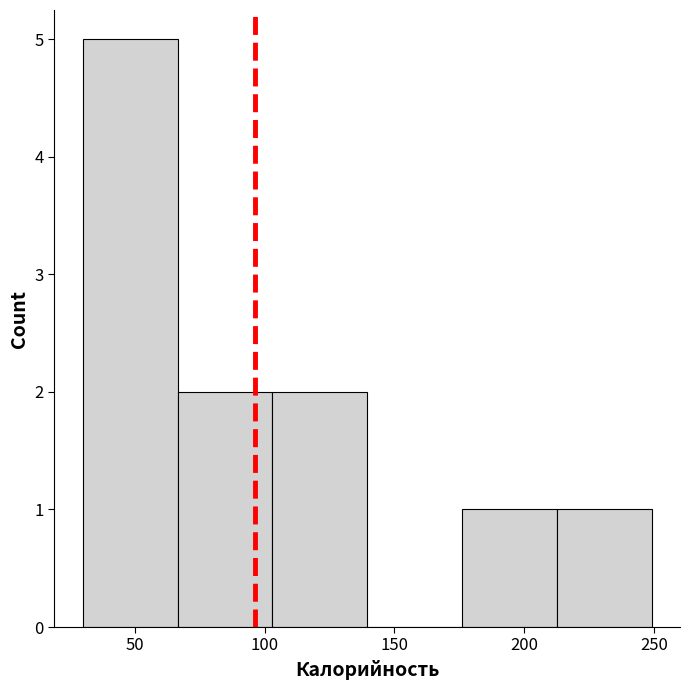

Over which range of the x-axis is the bar tallest?

30.0 to 66.5